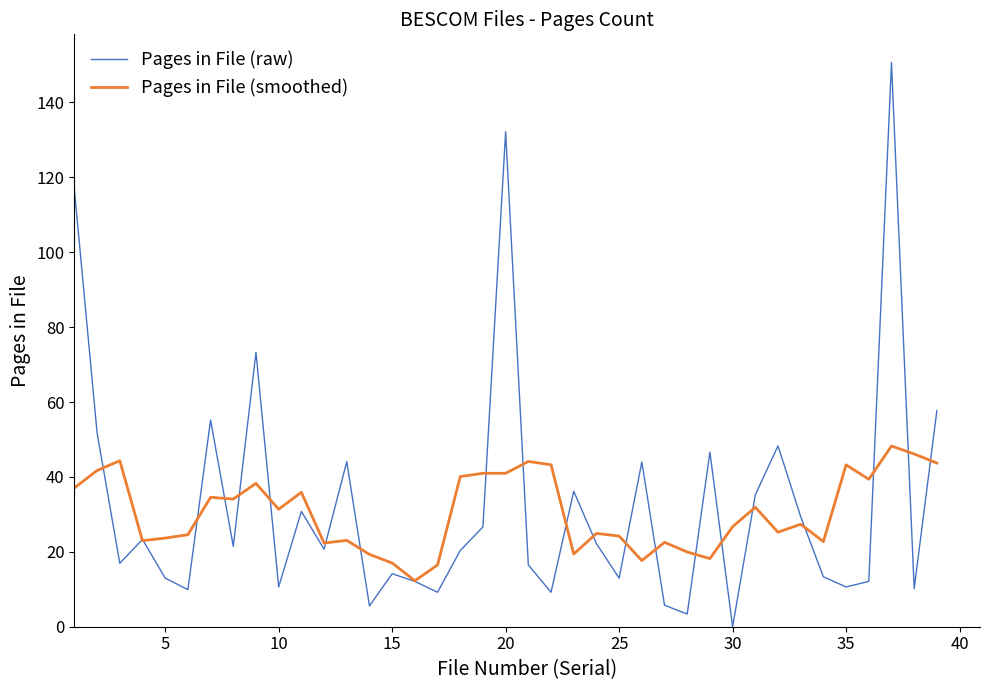

What is the maximum value for Pages in File (smoothed)?

48.3